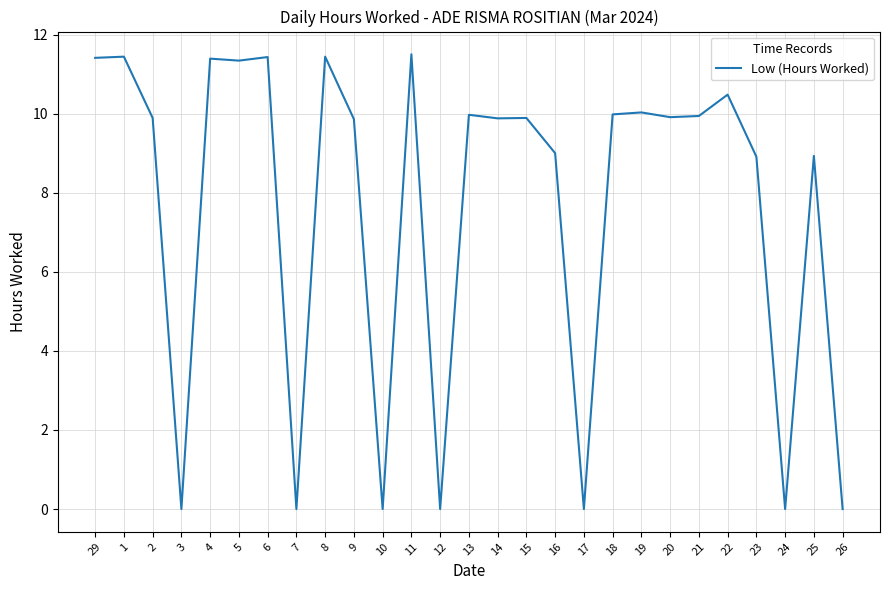

What position from the left is 20?

21